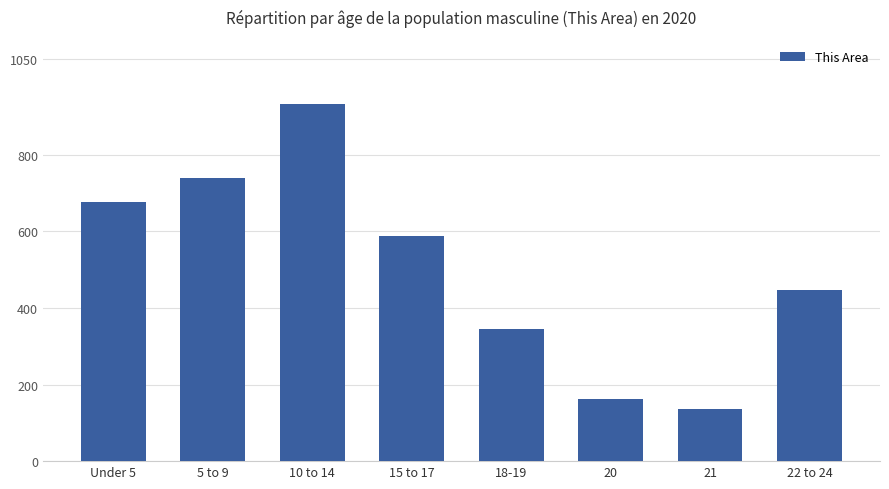

What is the value of the 6th bar from the left?

162